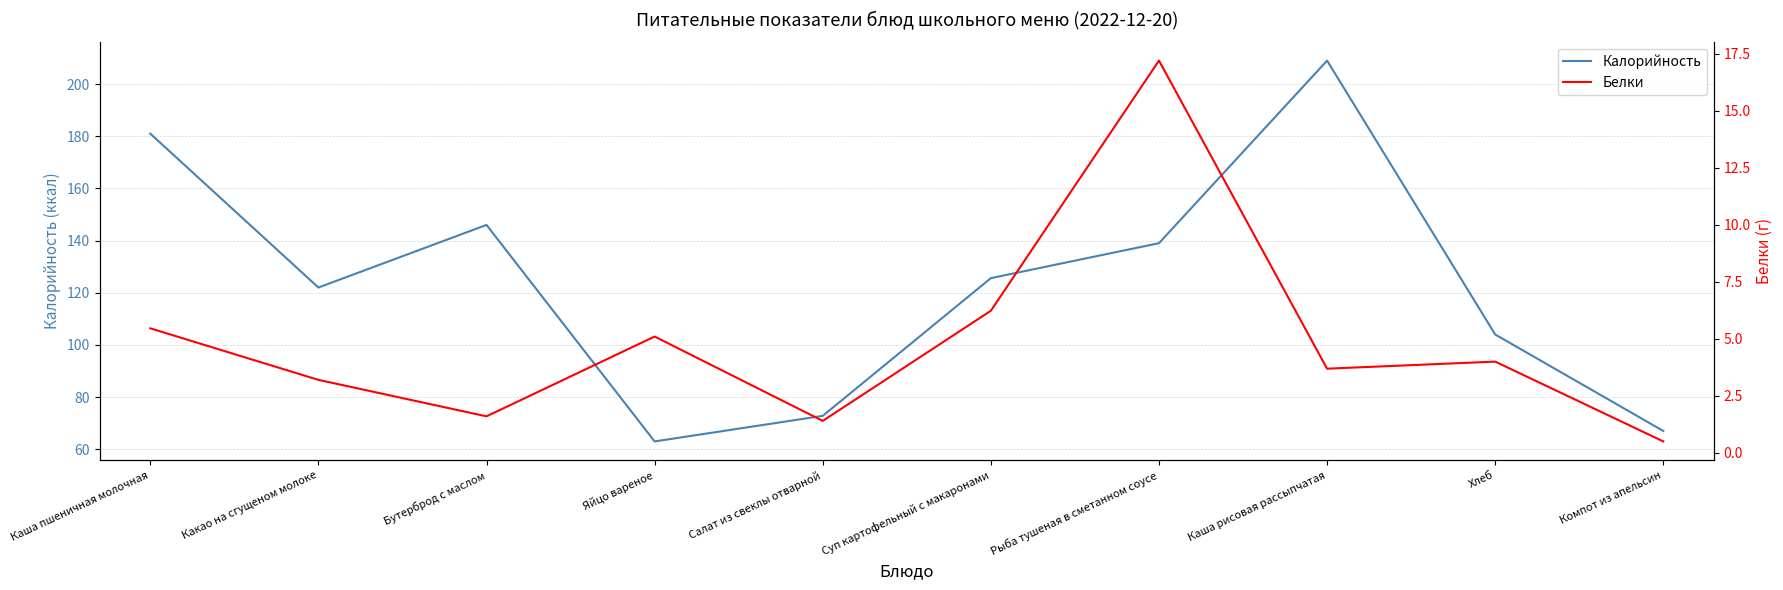

What is the spread (max minus min) of values at Компот из апельсин?

66.5